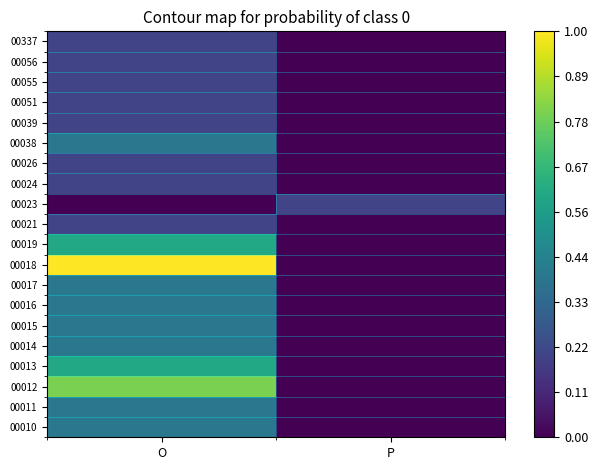

Reading left to right, extract all data points from this chart.

00010: O=0.4	P=0.0
00011: O=0.4	P=0.0
00012: O=0.8	P=0.0
00013: O=0.6	P=0.0
00014: O=0.4	P=0.0
00015: O=0.4	P=0.0
00016: O=0.4	P=0.0
00017: O=0.4	P=0.0
00018: O=1.0	P=0.0
00019: O=0.6	P=0.0
00021: O=0.2	P=0.0
00023: O=0.0	P=0.2
00024: O=0.2	P=0.0
00026: O=0.2	P=0.0
00038: O=0.4	P=0.0
00039: O=0.2	P=0.0
00051: O=0.2	P=0.0
00055: O=0.2	P=0.0
00056: O=0.2	P=0.0
00337: O=0.2	P=0.0